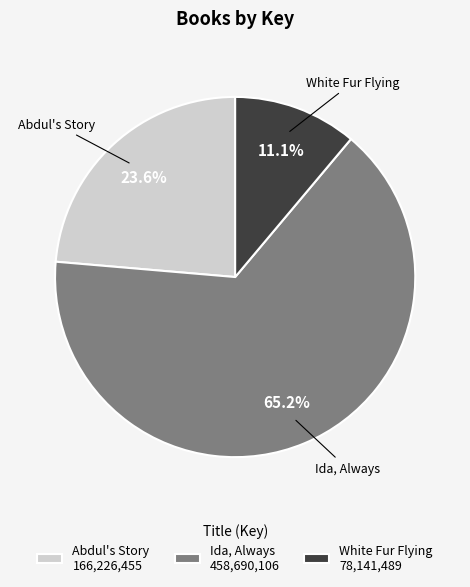

Is it true that White Fur Flying is 11% of the pie?

True